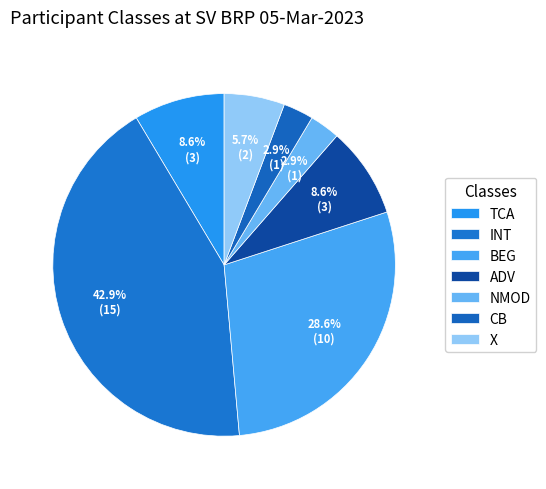

Count the number of slices in the pie.

7